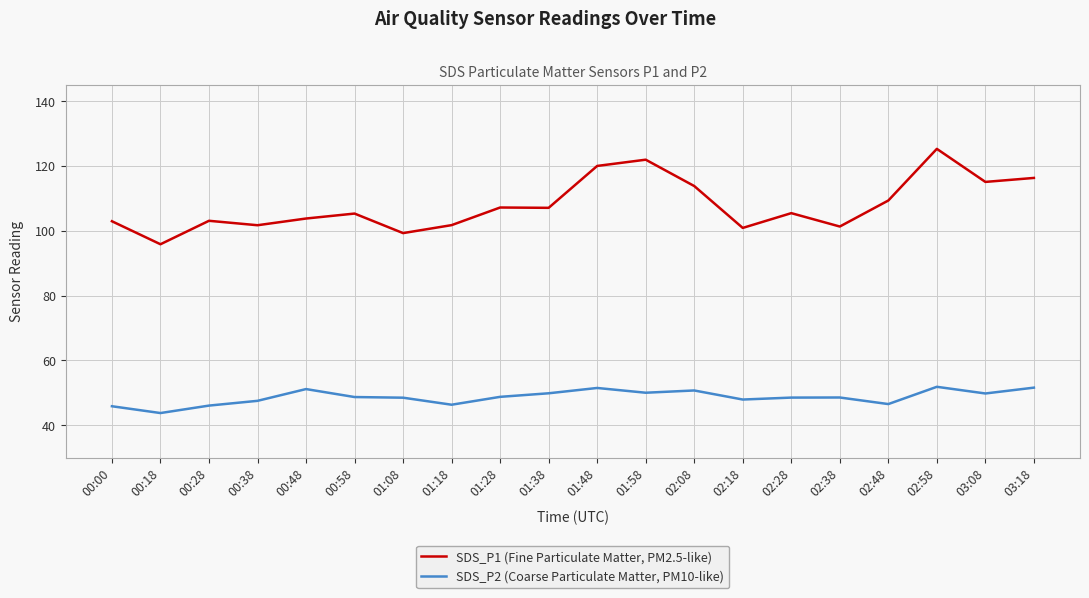

Is the value of SDS_P2 (Coarse Particulate Matter, PM10-like) at 01:18 greater than the value of SDS_P1 (Fine Particulate Matter, PM2.5-like) at 01:48?

No